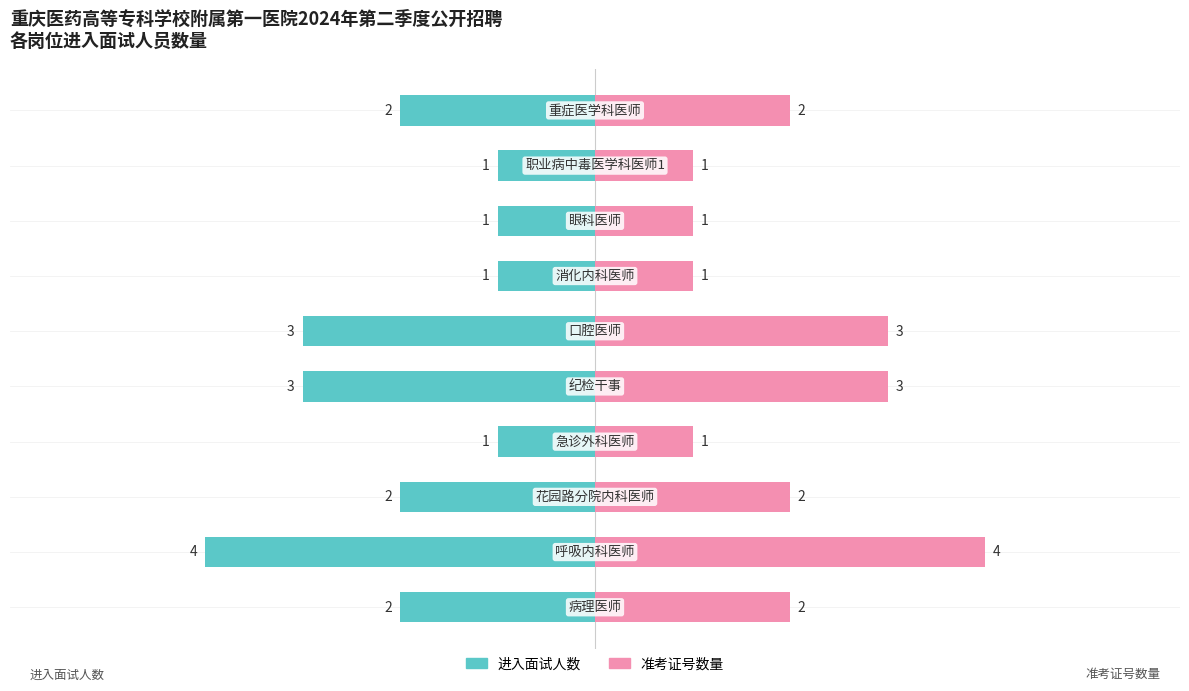

What is the difference between the maximum and minimum values in the 准考证号数量 series?

3